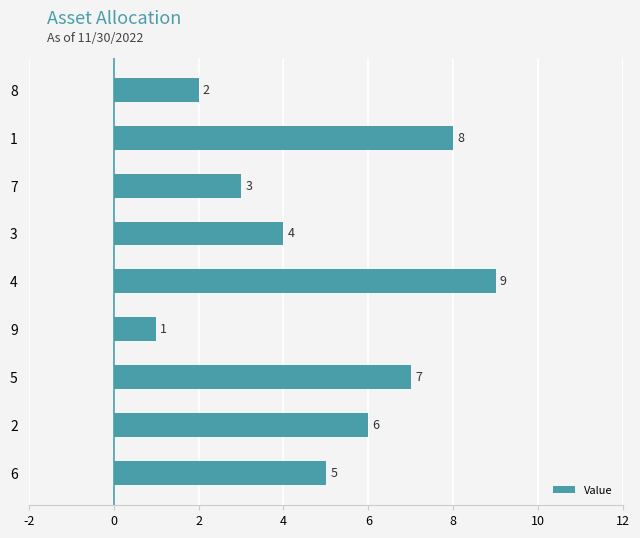

Reading bottom to top, what are all the values shown in this chart?

5	6	7	1	9	4	3	8	2